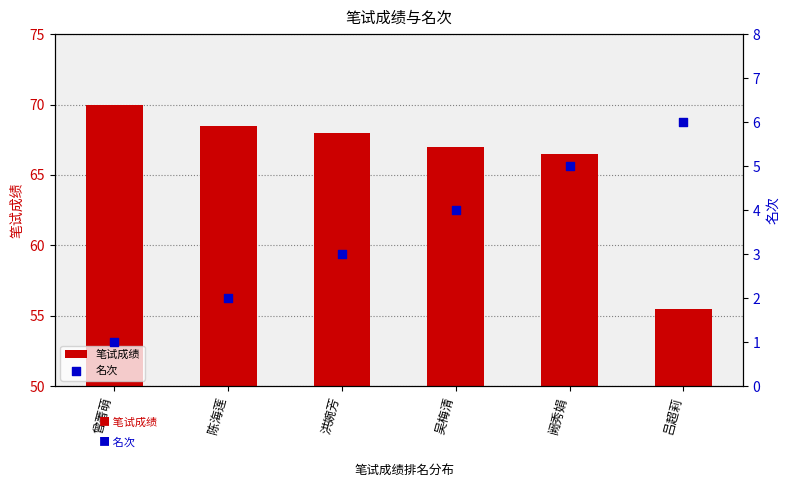

Which series contains the lowest Y value?

名次